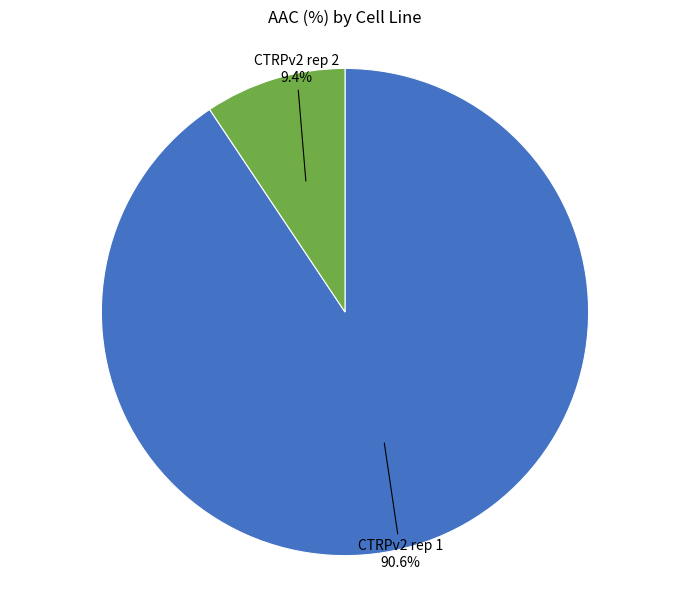

Is there a majority slice in this chart?

Yes